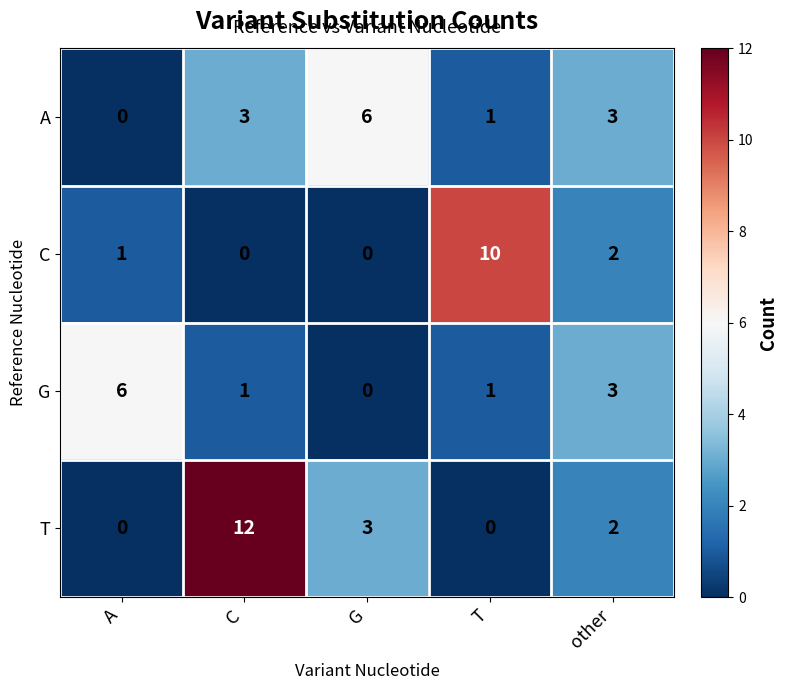

At which label is T closest to 6?

G